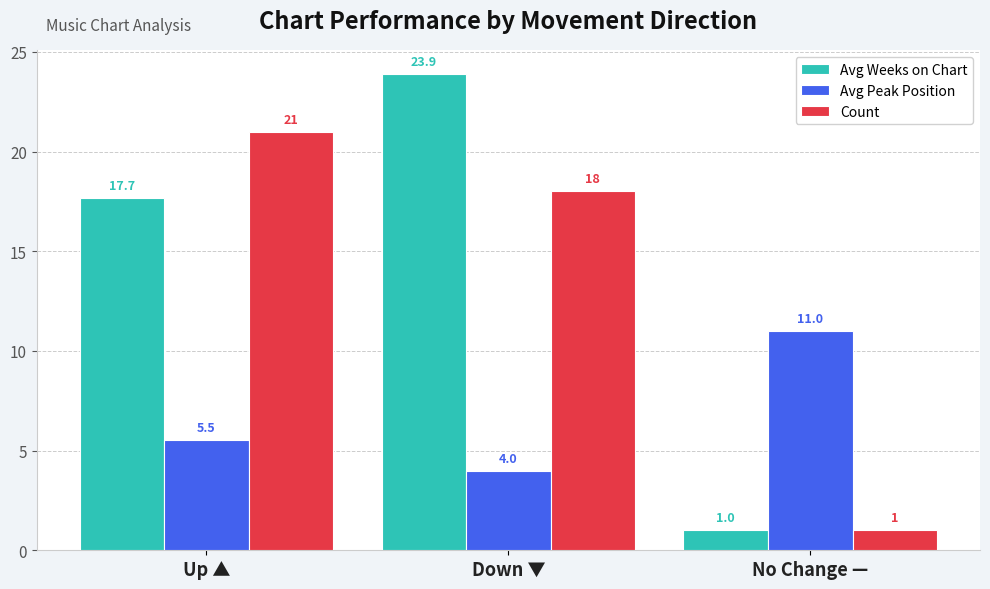

What is the label of the 2nd bar from the right?

Down ▼